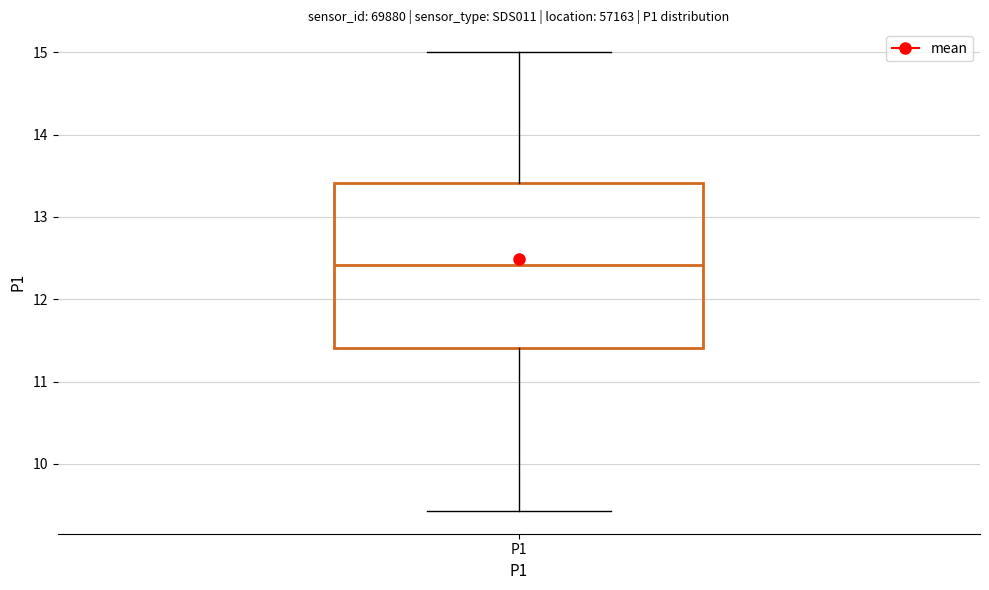

Where is the upper edge of the box for P1 on the y-axis? The values are not printed on the chart, so give them approximately, as read against the axis.

13.4